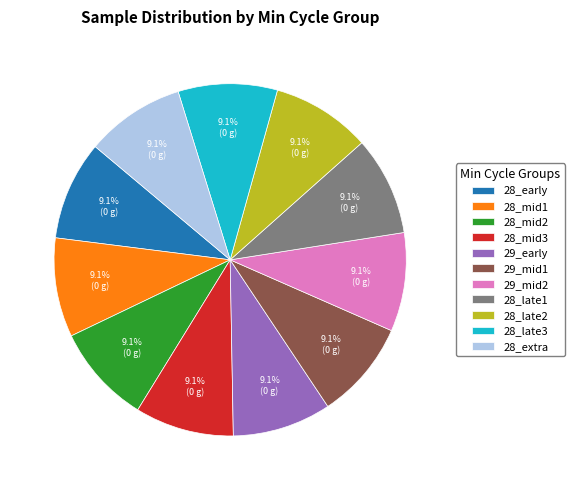

What is the ratio of the value at 28_late2 to the value at 28_late1?

1.0